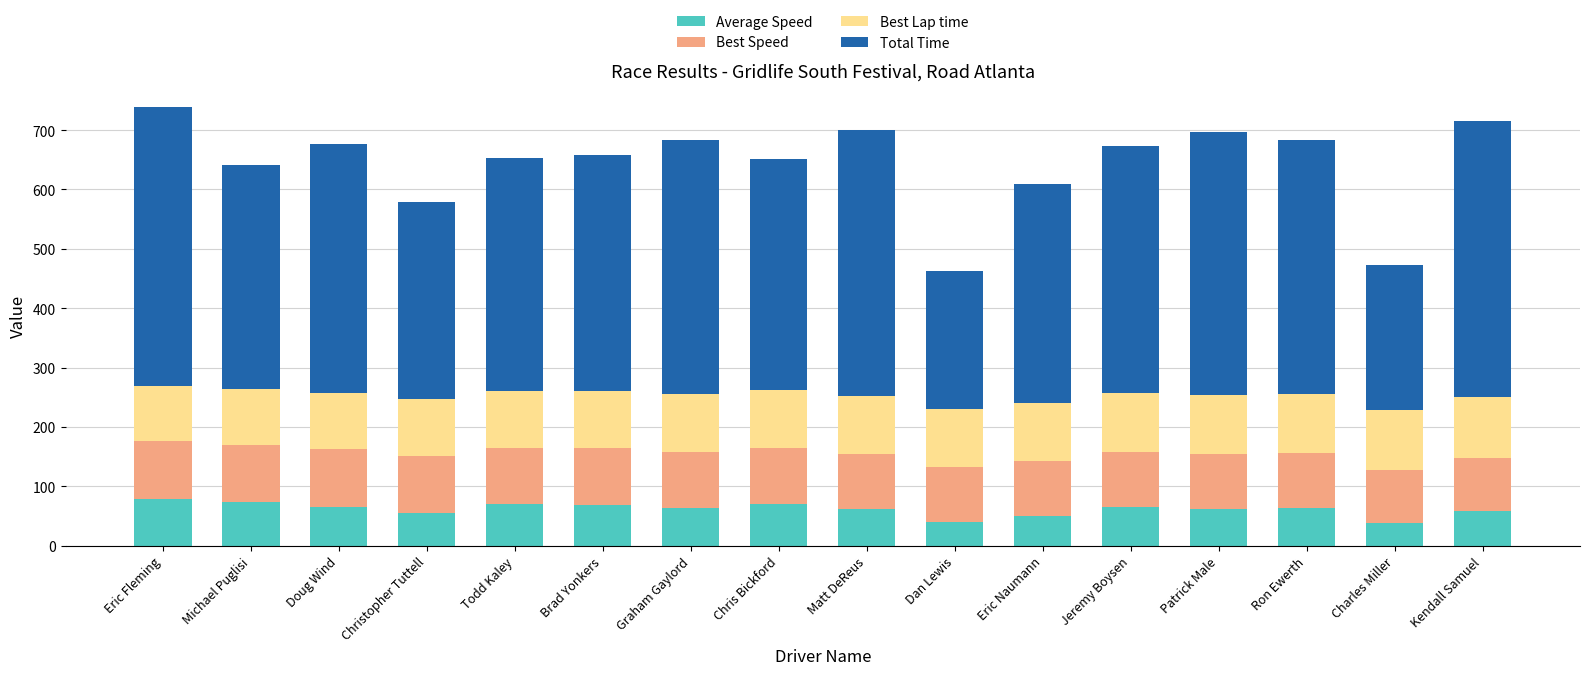

At which label does Average Speed first exceed 64?

Eric Fleming